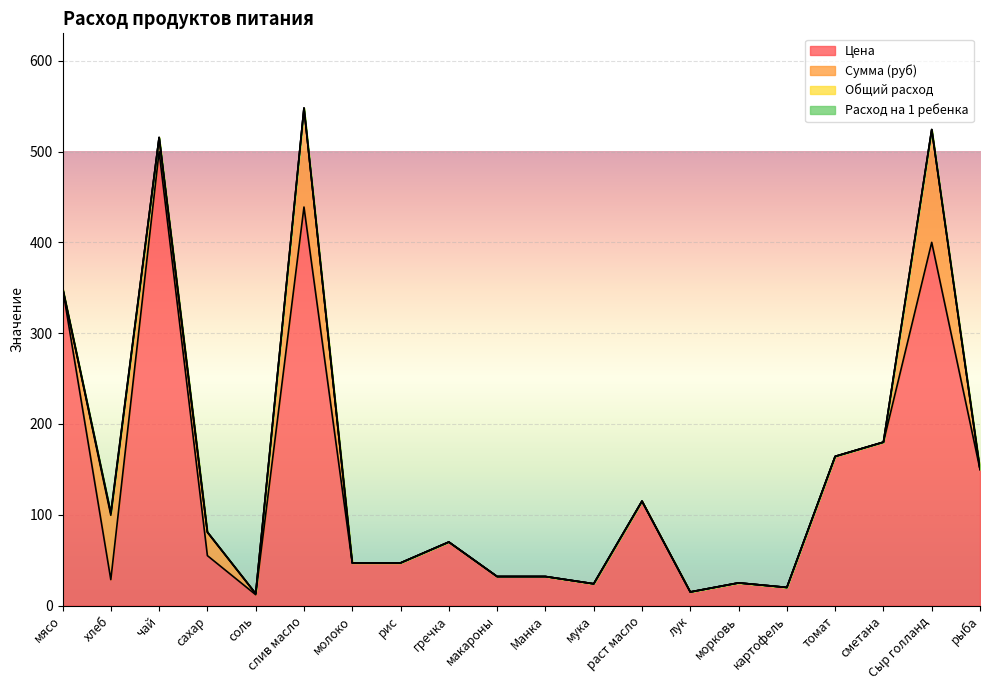

The Общий расход series shows 0.0 at гречка. True or false?

True